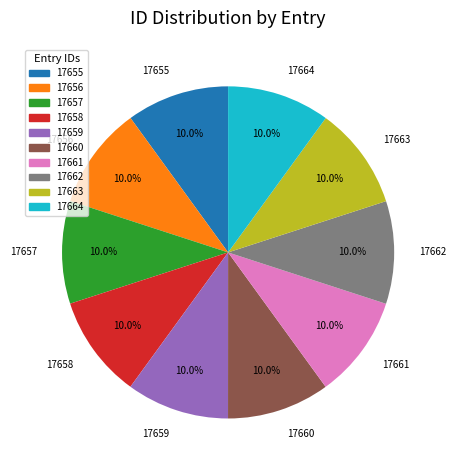

What is the ratio of the value at 17660 to the value at 17661?

1.0